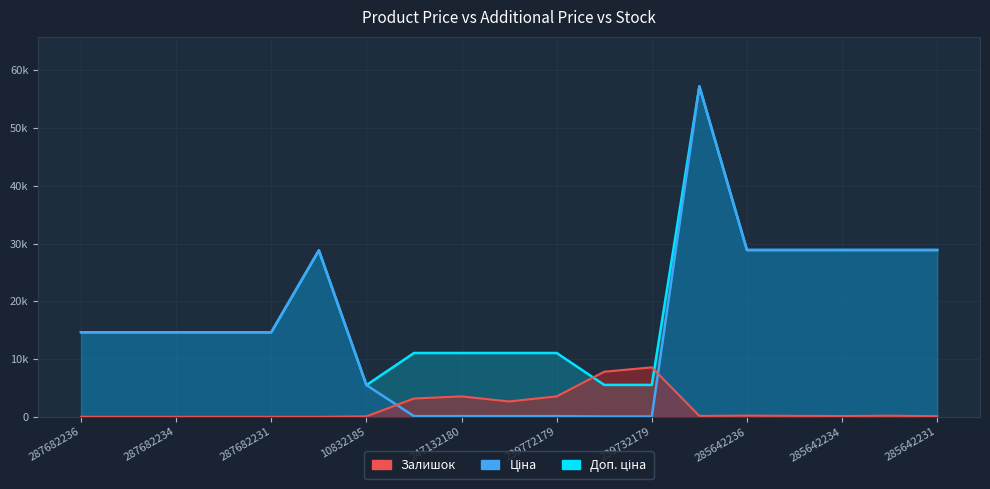

What is the label of the 15th point from the right?

287682231